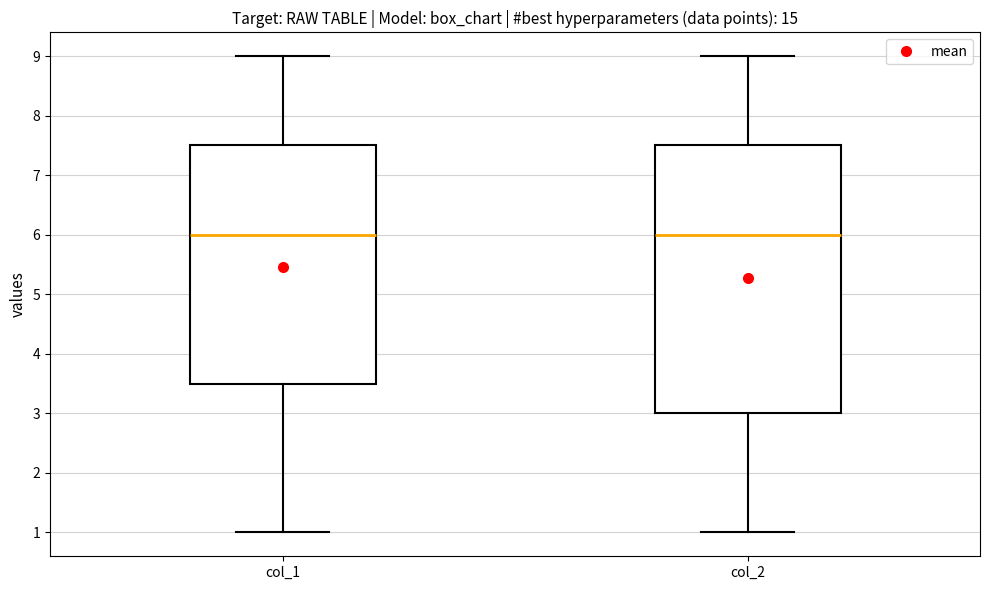

Reading left to right, read every box against the y-axis: the position of its median line, the range the box covers, and the ends of its whiskers. The values are not printed on the chart, so give them approximately, as read against the axis.

col_1: median 6.0, box 3.5 to 7.5, whiskers 1.0 to 9.0
col_2: median 6.0, box 3.0 to 7.5, whiskers 1.0 to 9.0